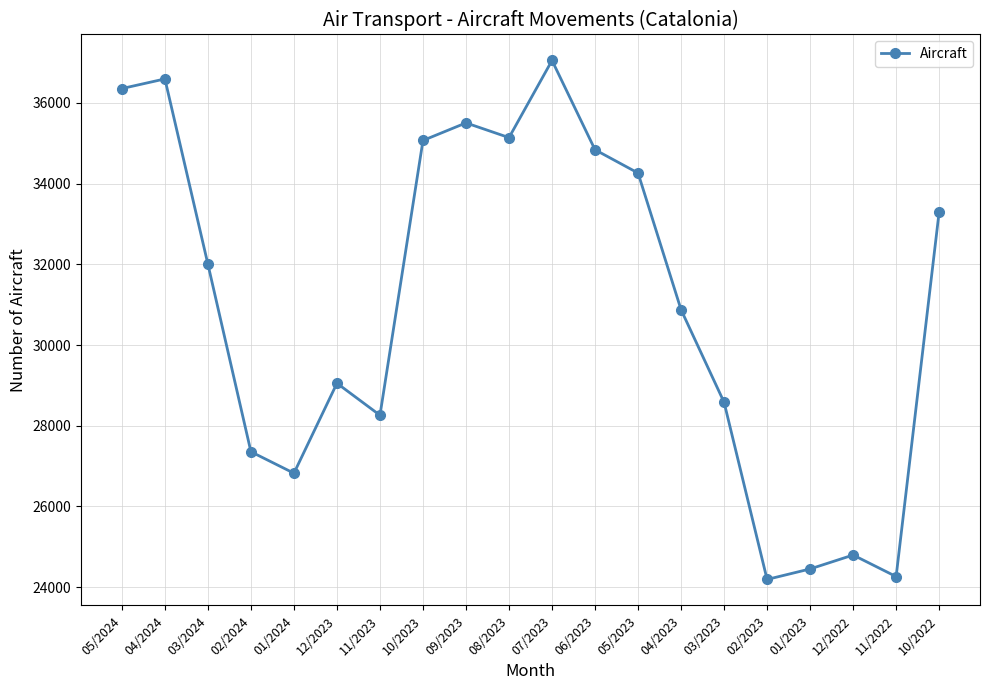

What value does the data have at 06/2023, to the nearest 10?

34840